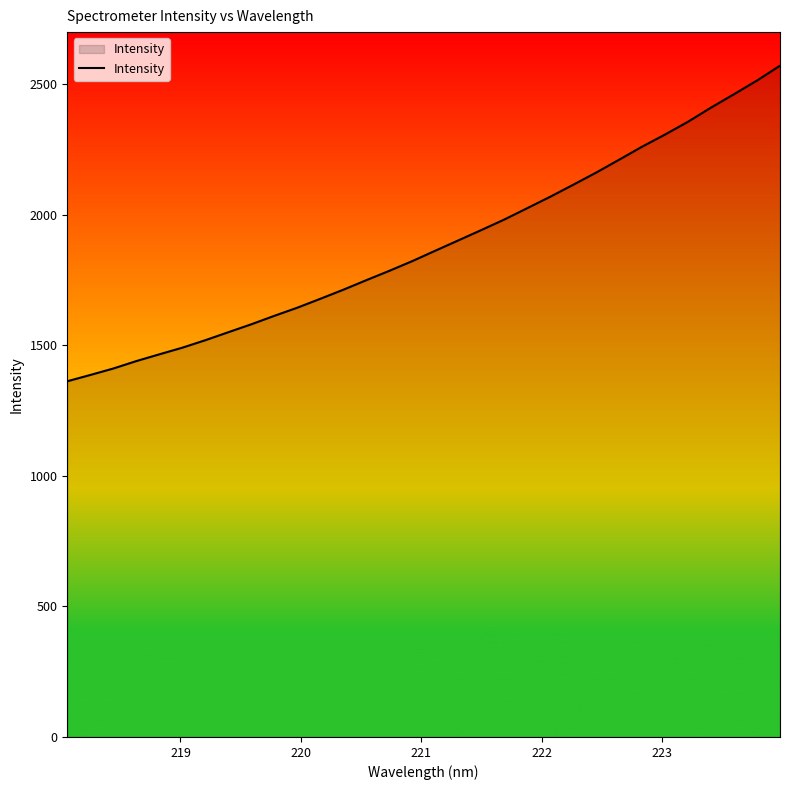

What is the smallest value displayed?

1362.4